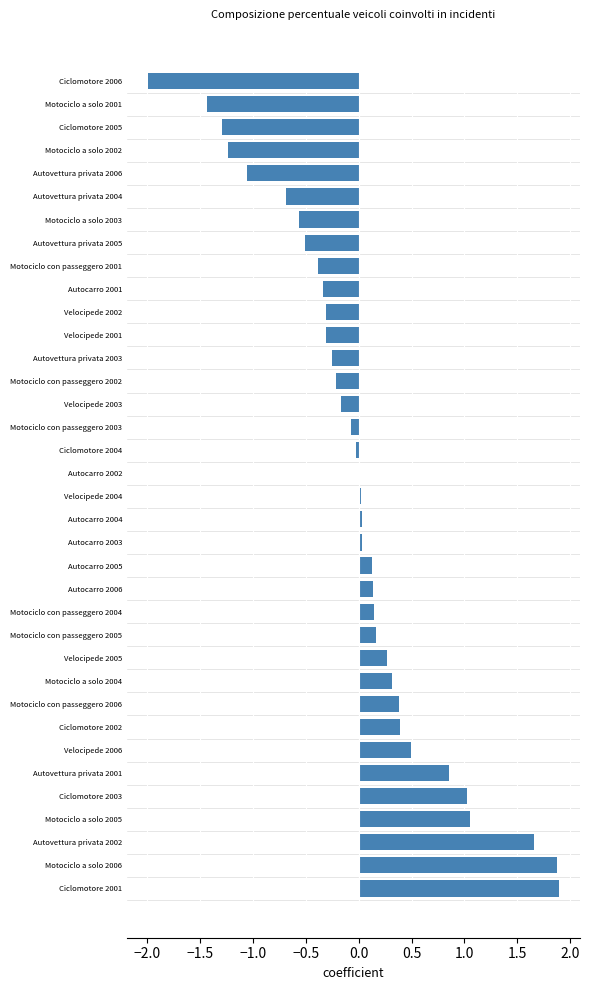

Is it true that the value at Motociclo con passeggero 2001 is -0.4?

True